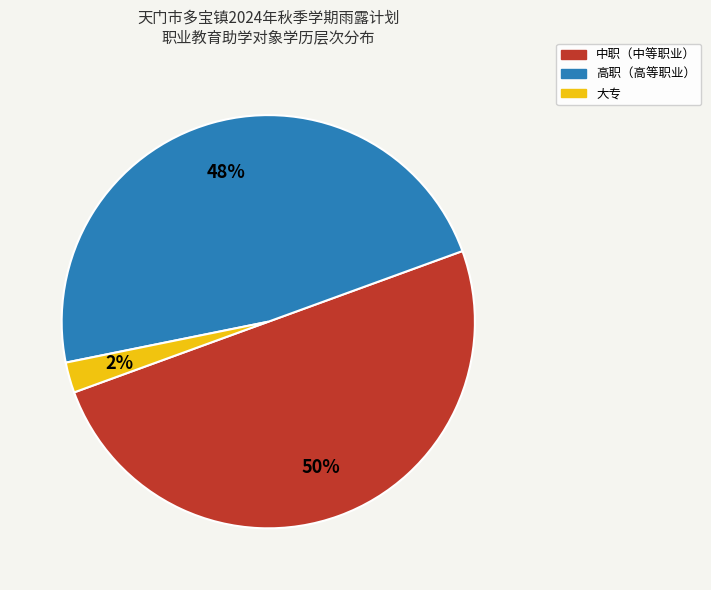

To the nearest percent, what is the difference between the largest and smallest slice percentages?

48%